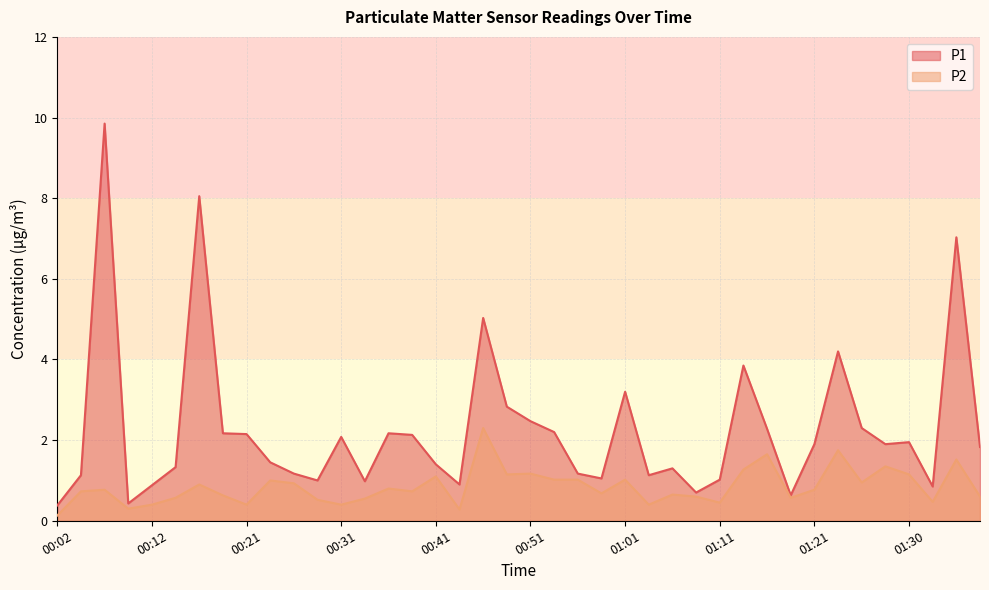

Rank the series at 00:38 from highest to lowest value.

P1, P2